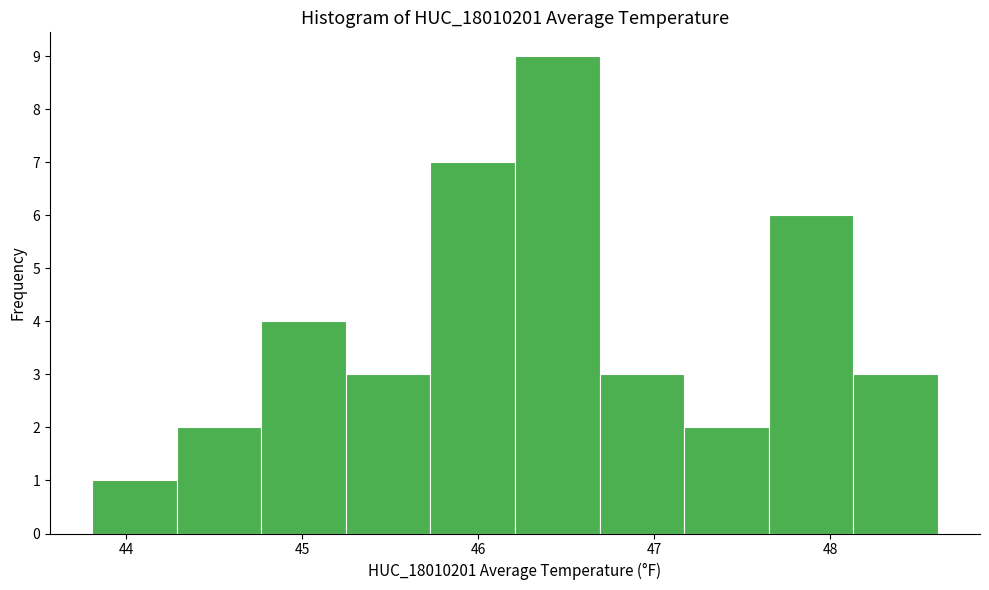

Over which range of the x-axis is the bar tallest?

46.2 to 46.7